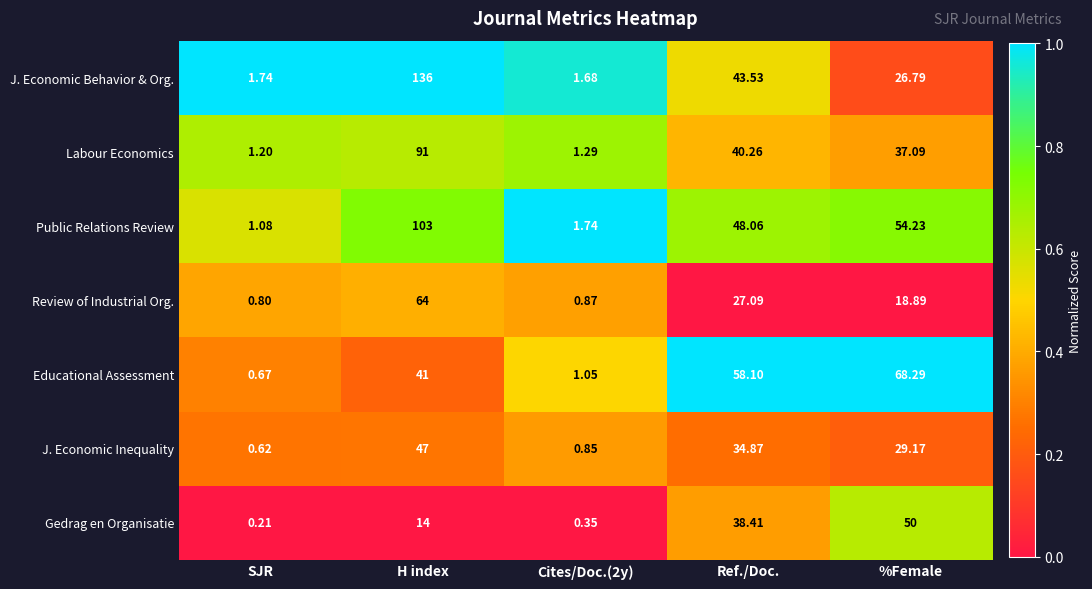

At SJR, list the series in order from smallest to largest.

Gedrag en Organisatie, J. Economic Inequality, Educational Assessment, Review of Industrial Org., Public Relations Review, Labour Economics, J. Economic Behavior & Org.